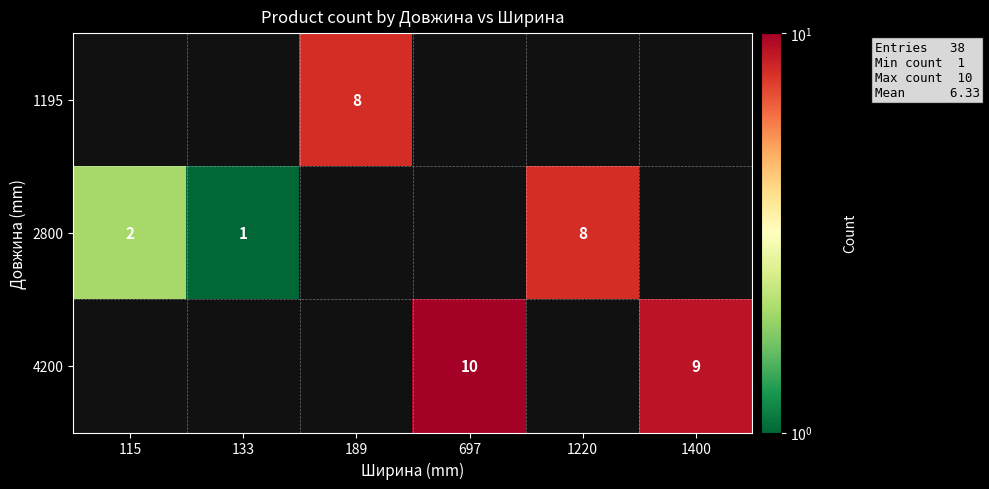

At which category does the chart reach its peak across all series?

697